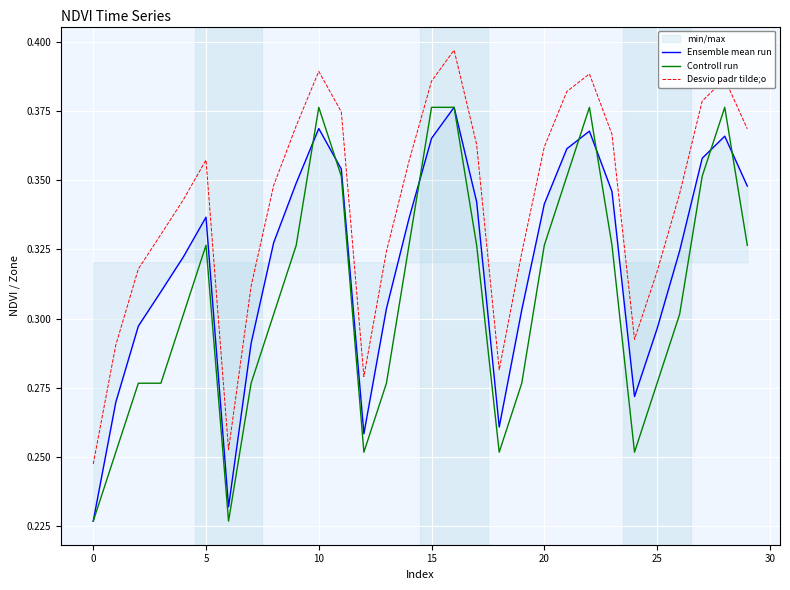

True or false: Desvio padr tilde;o and Controll run cross at least once.

False